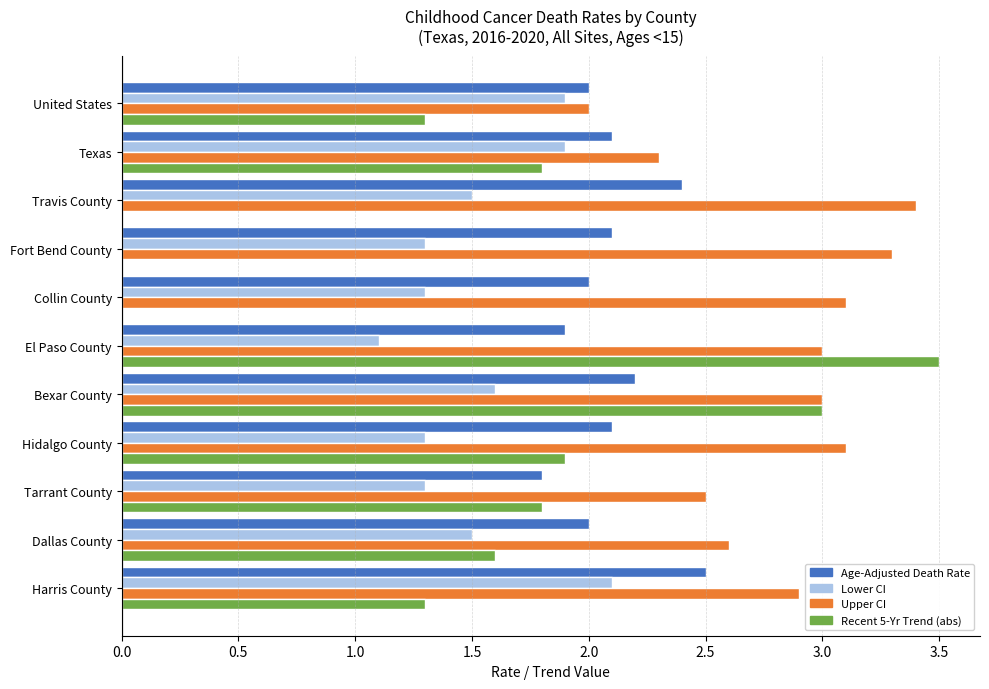

Count the number of categories in the chart.

11